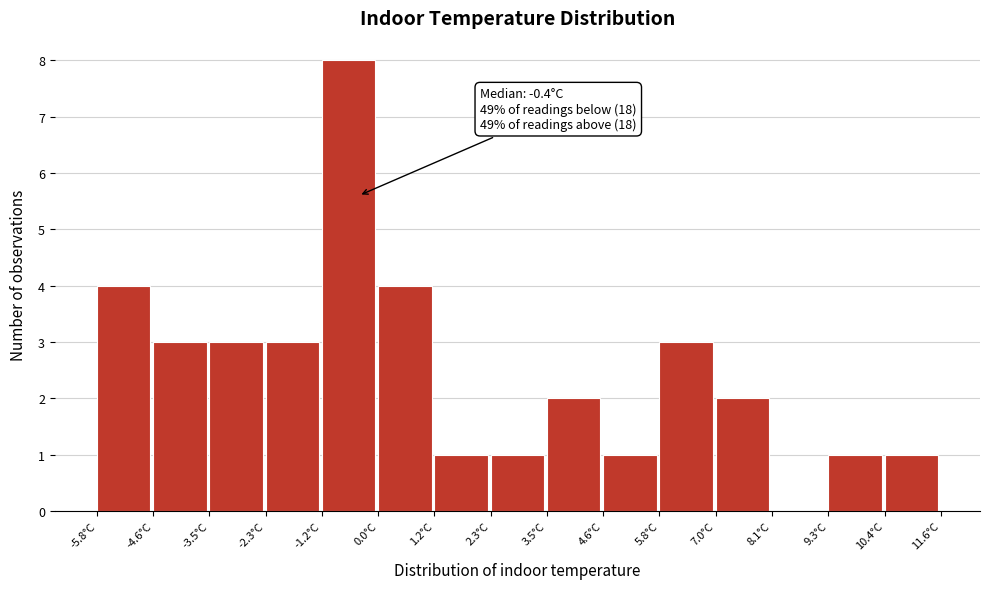

Over which range of the x-axis is the bar tallest?

-1.16 to 0.00